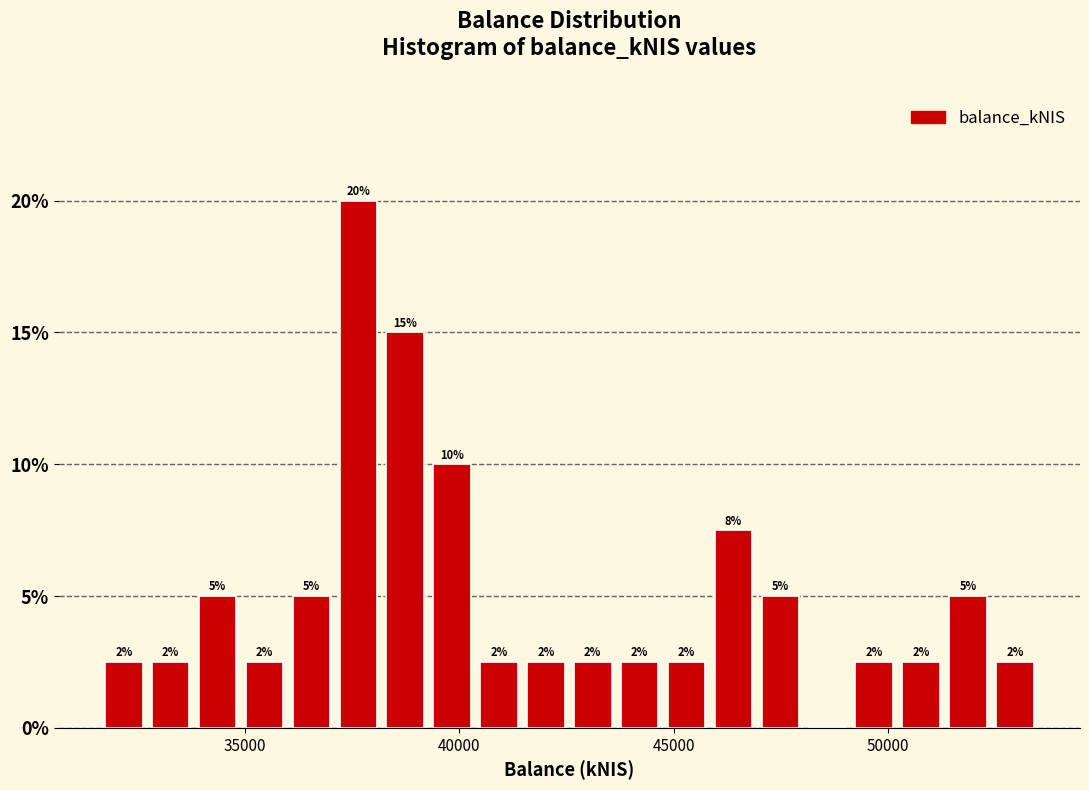

Around what value on the x-axis is the tallest bar? Give the approximate position of its centre, as read against the axis.

37500